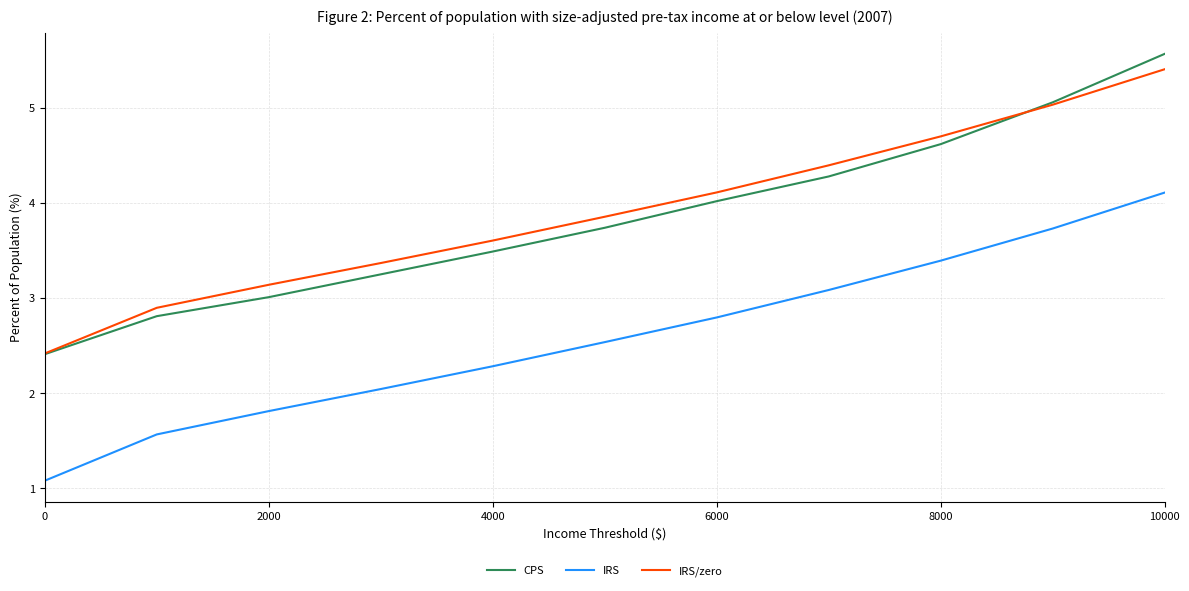

What is the sum of all IRS values?

28.4